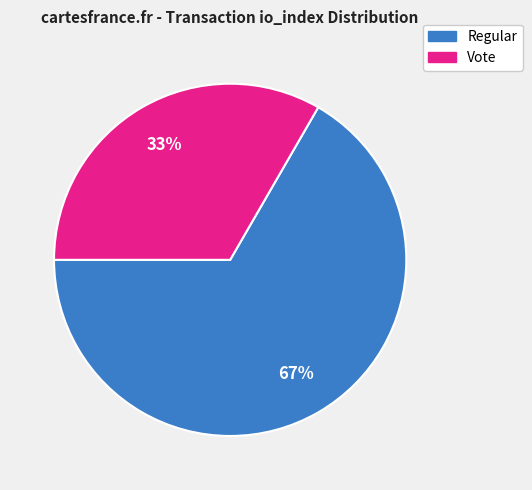

What is the largest slice in the pie chart?

Regular